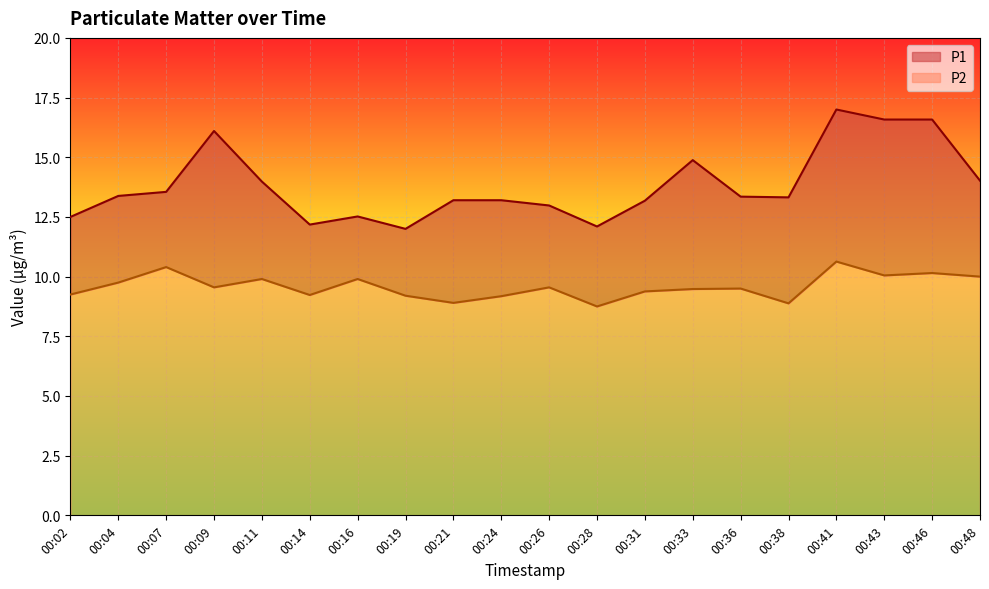

The P2 series shows 9.2 at 00:02. True or false?

True